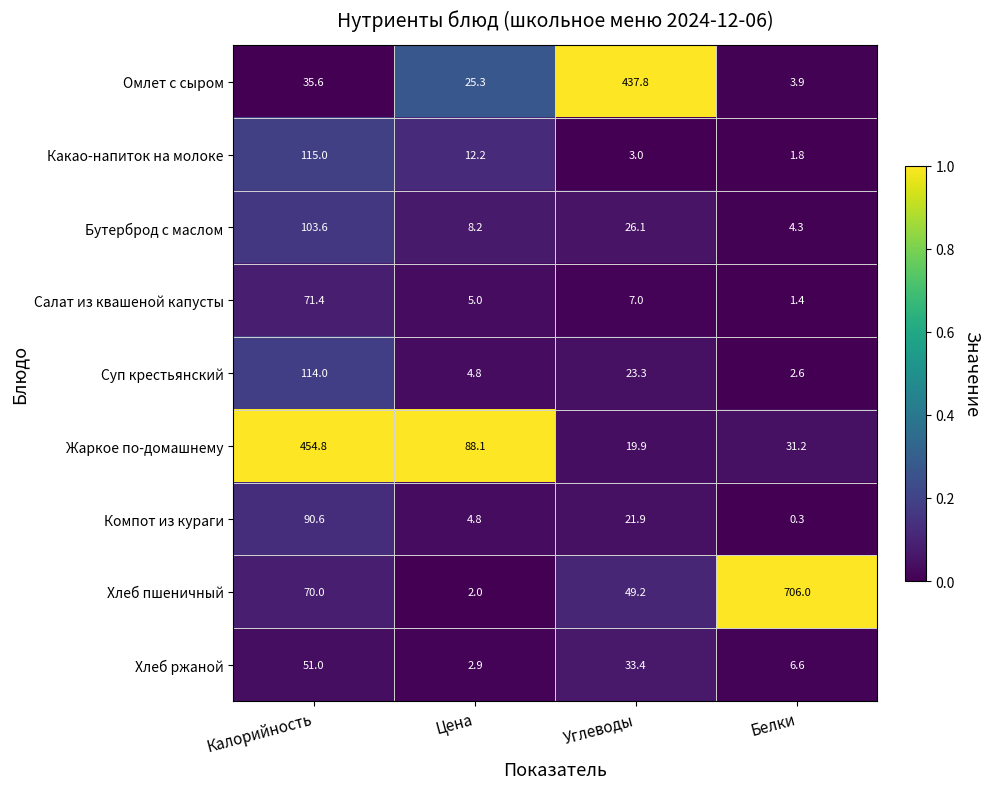

Which series has the largest range (max minus min)?

Хлеб пшеничный